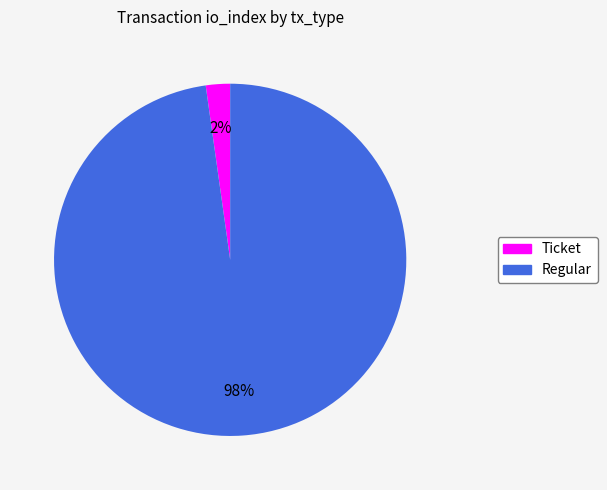

Is it true that Ticket is 2% of the pie?

True